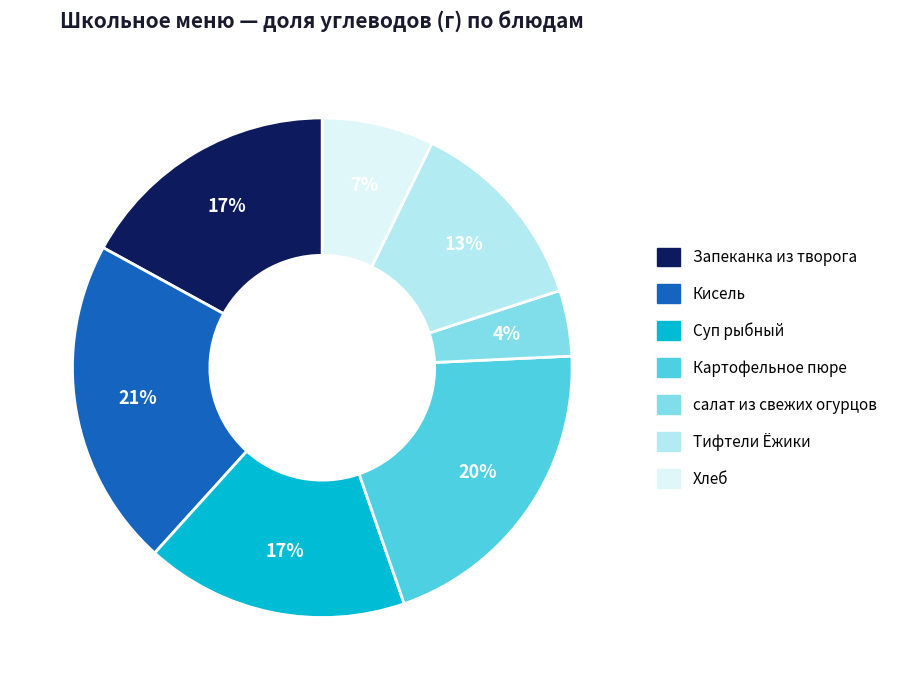

True or false: Хлеб accounts for 20% of the total.

False